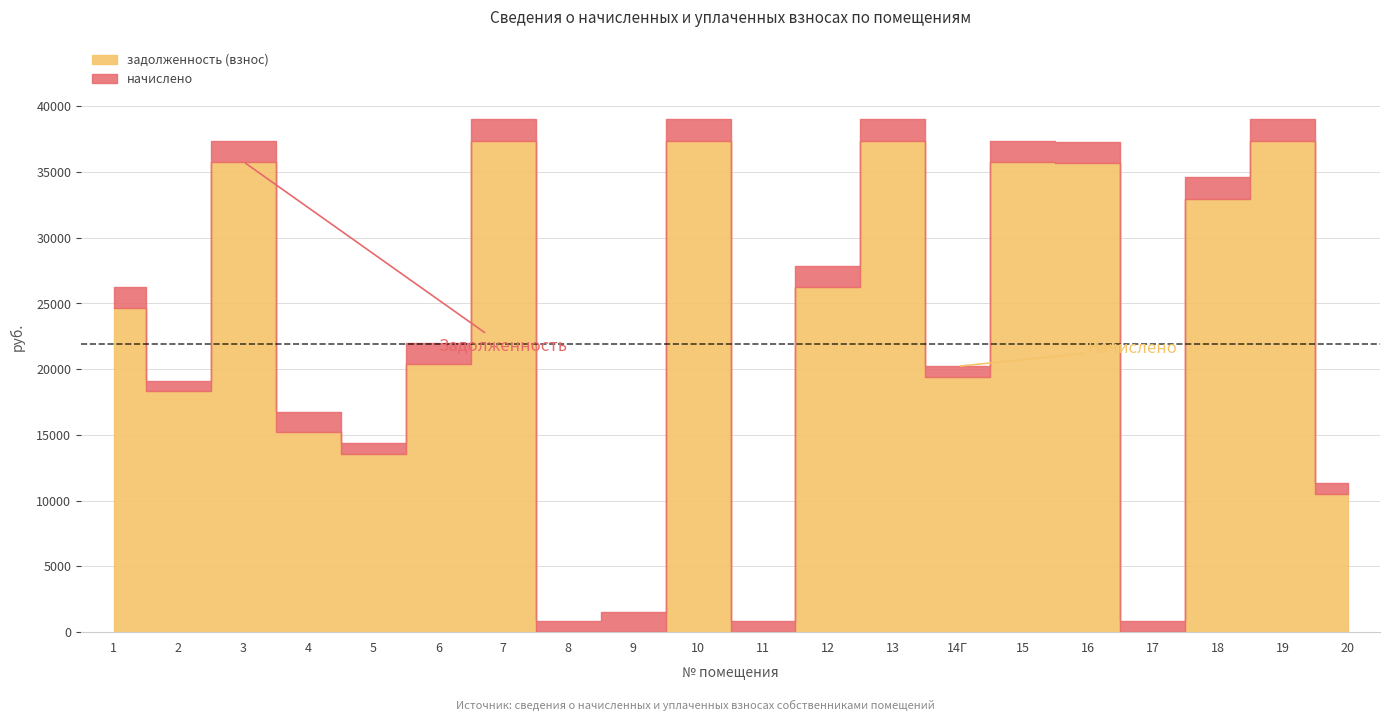

Rank the series at 8 from lowest to highest value.

задолженность (взнос), начислено